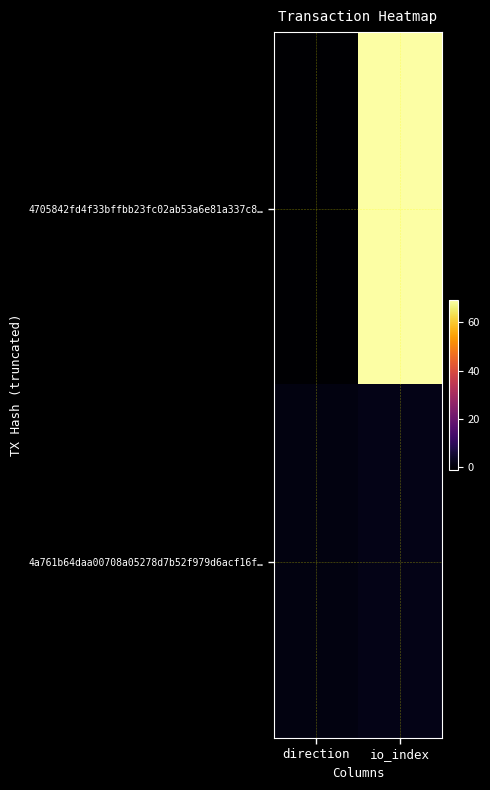

At how many categories does at least one series exceed 25?

1